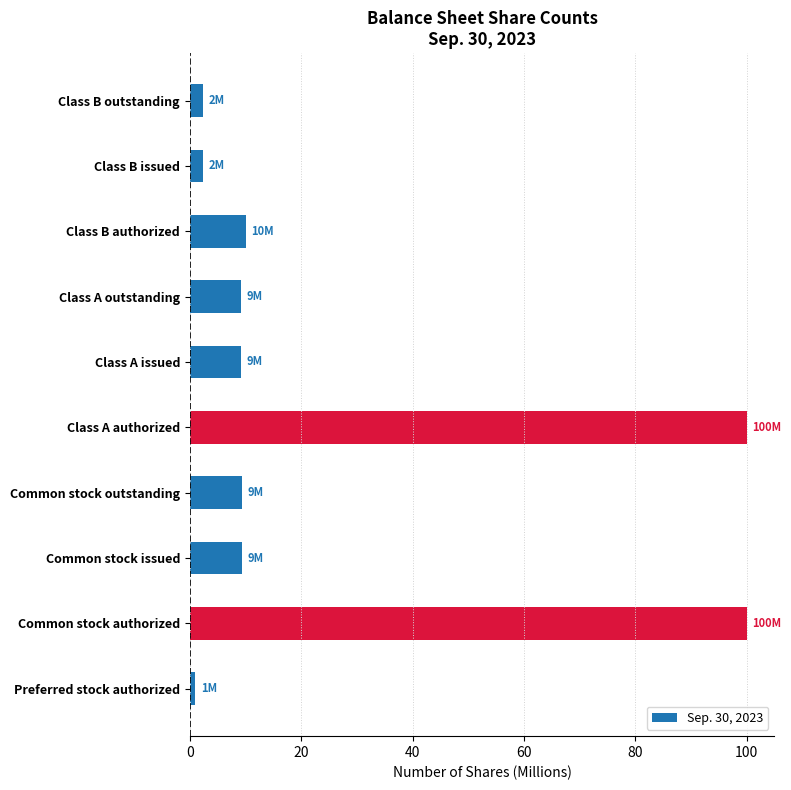

Approximately how many times larger is the value at Common stock outstanding compared to Class B outstanding?

4.1